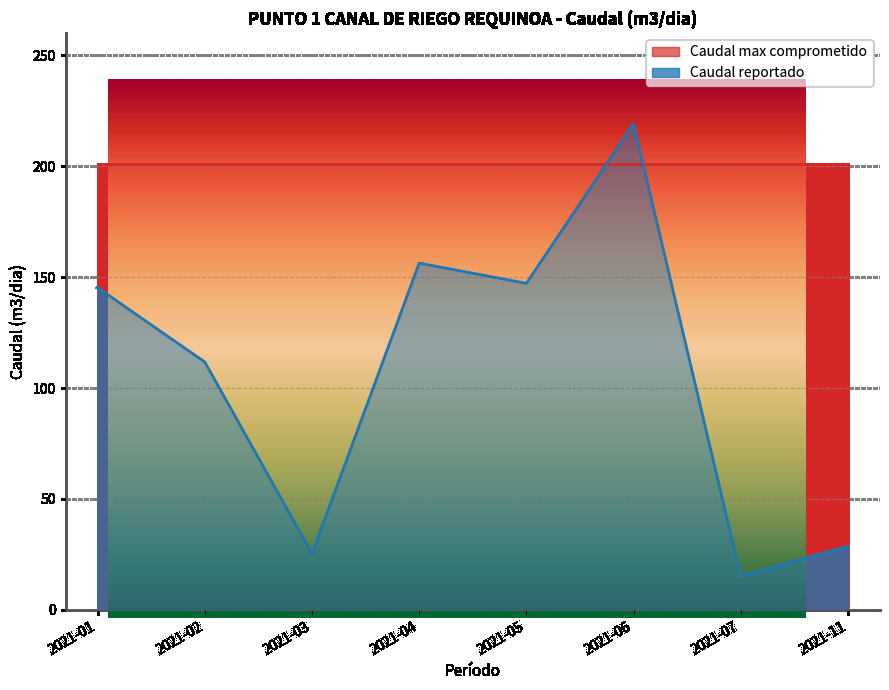

True or false: the data shows 15.2 at 2021-07.

True